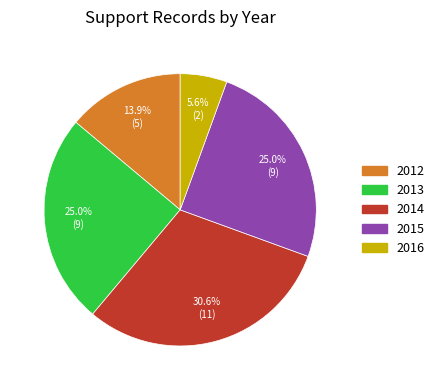

To the nearest percent, what is the average slice percentage?

20%